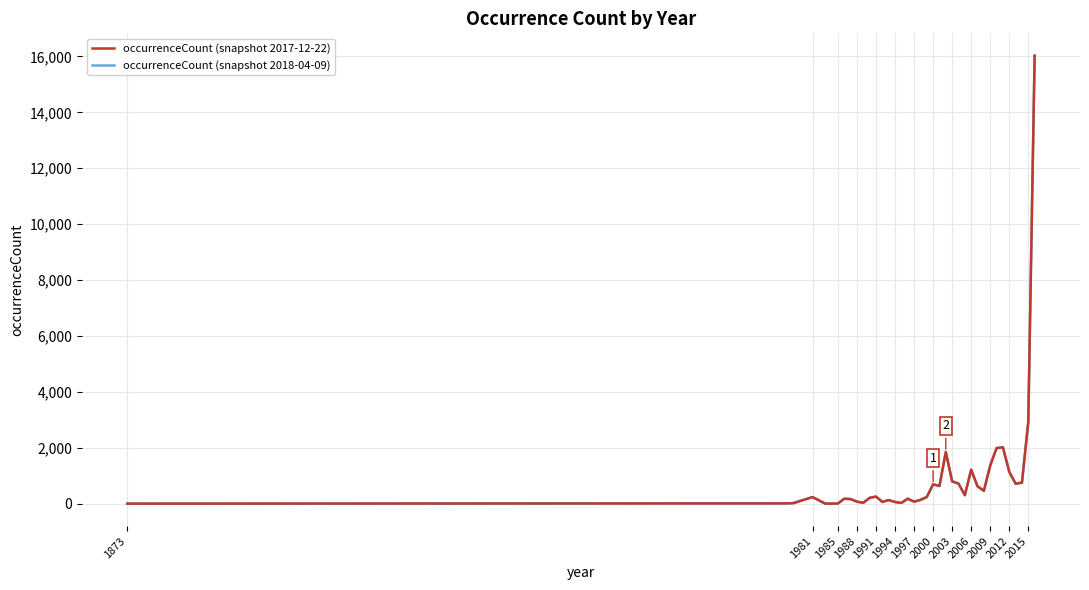

Is this an area chart (filled region under the line)?

No